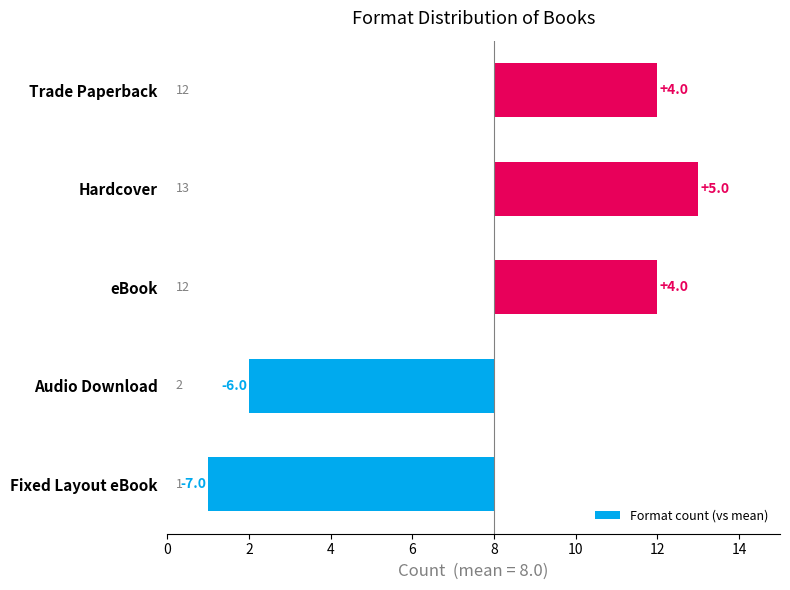

True or false: the data shows 7 at Fixed Layout eBook.

True